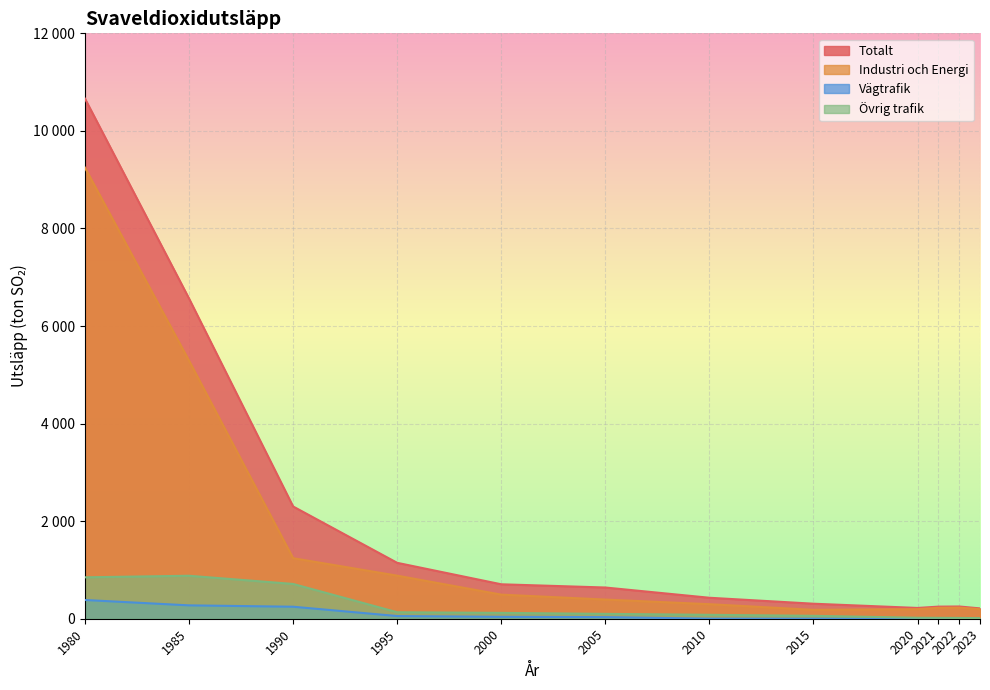

Rank the series by their maximum value, from lowest to highest.

Vägtrafik, Övrig trafik, Industri och Energi, Totalt